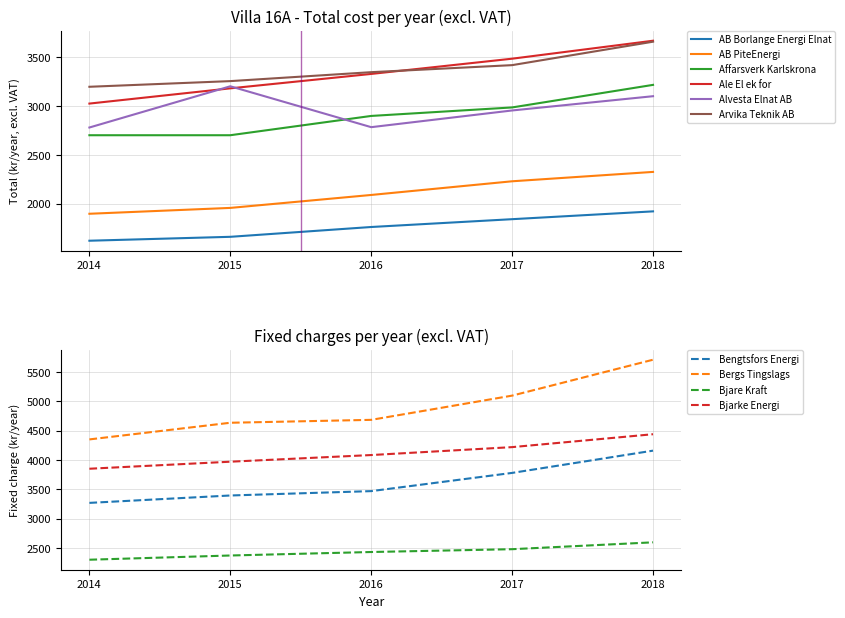

True or false: Arvika Teknik AB has a value of 1786.7 at 2017.

False